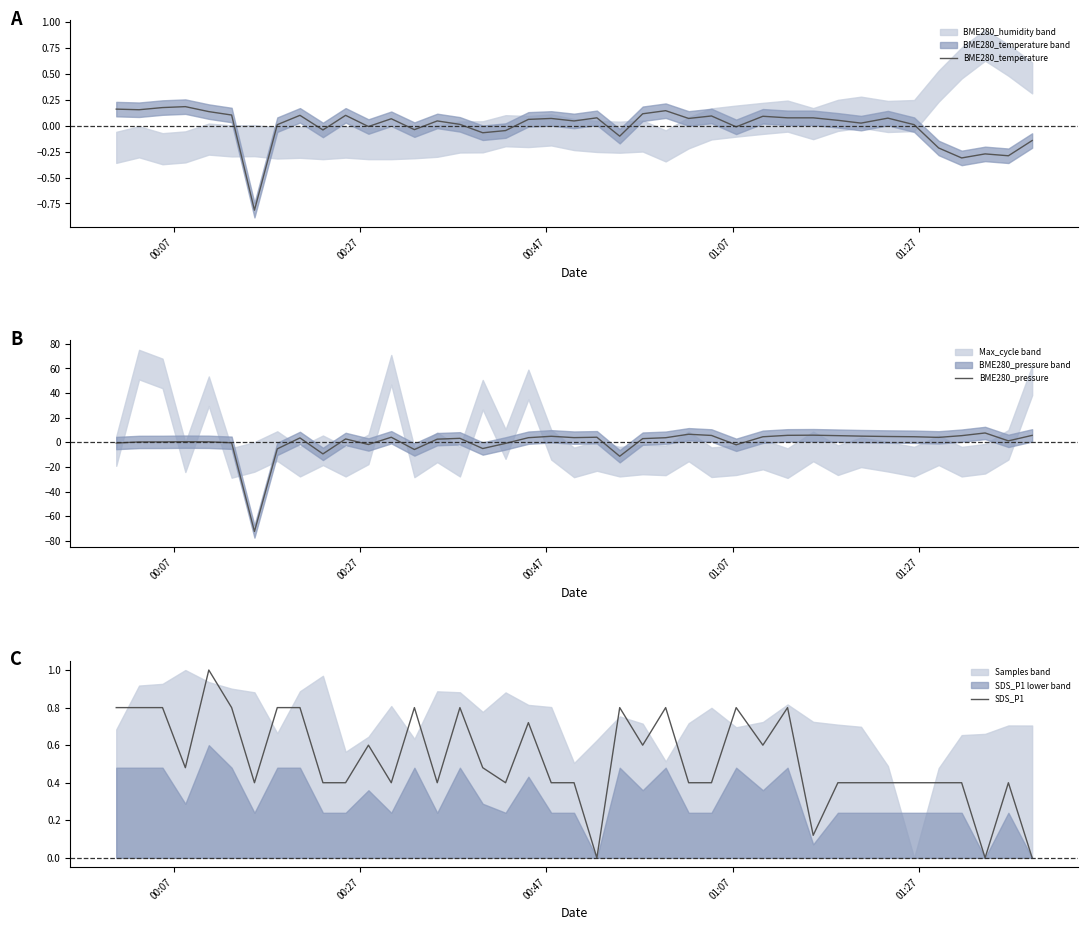

What is the lowest value of the BME280_temperature series?

-0.8